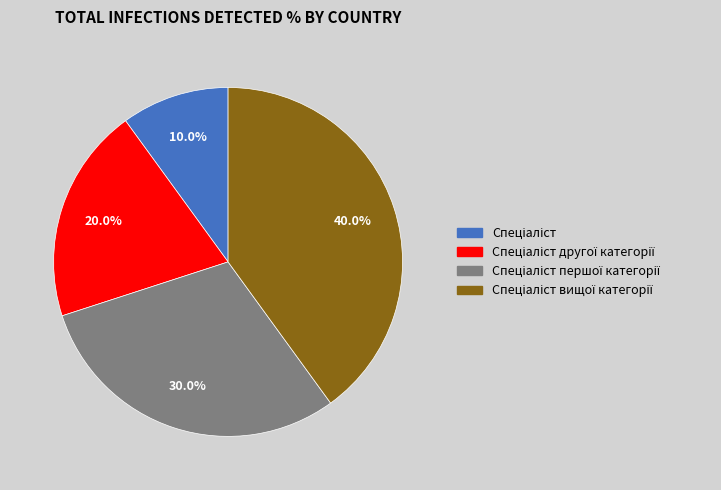

Count the number of slices in the pie.

4